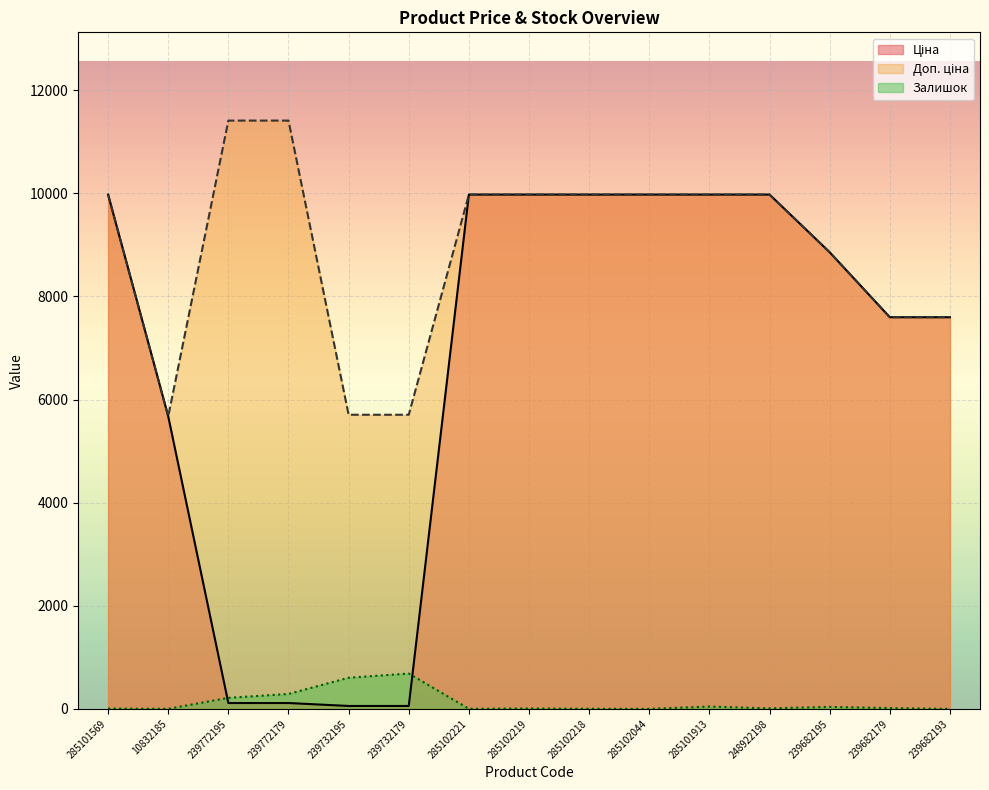

What is the label of the 1st point from the right?

239682193